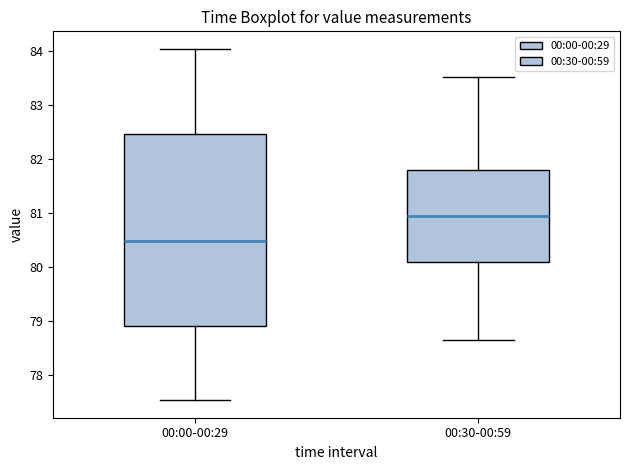

Reading left to right, transcribe this box plot: for each box, give where its median line is, the range the box spans, and where its two whiskers end, as read against the y-axis. The values are not printed on the chart, so give them approximately, as read against the axis.

00:00-00:29: median 80.5, box 78.9 to 82.4, whiskers 77.5 to 84.0
00:30-00:59: median 80.9, box 80.1 to 81.8, whiskers 78.7 to 83.5